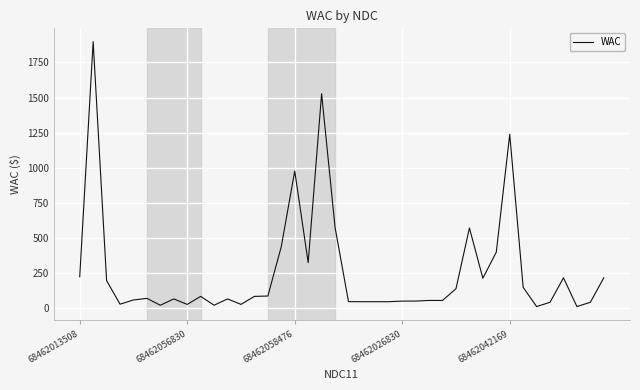

What is the greatest value displayed?

1898.8